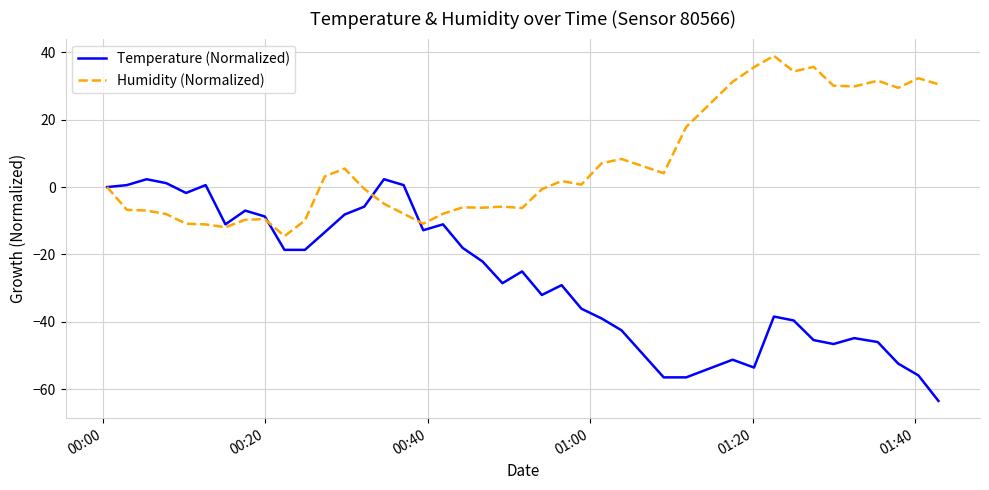

Which series has the largest total across all categories?

Humidity (Normalized)